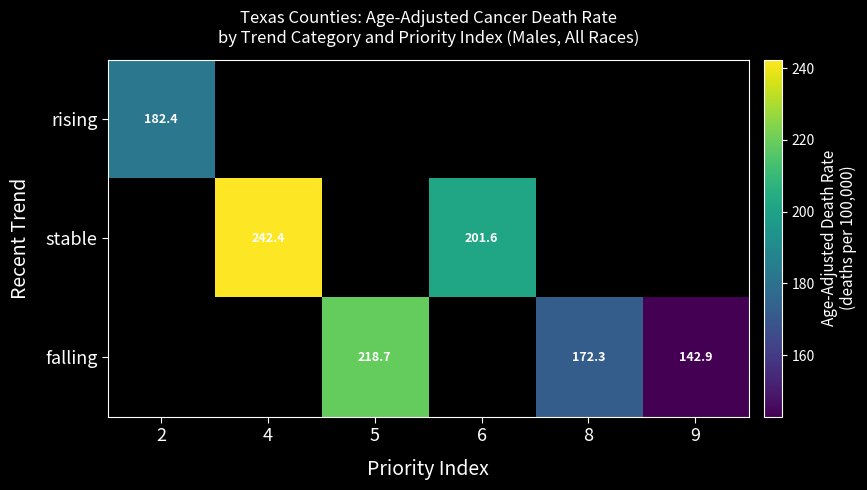

The value of stable at 6 is 201.6. True or false?

True